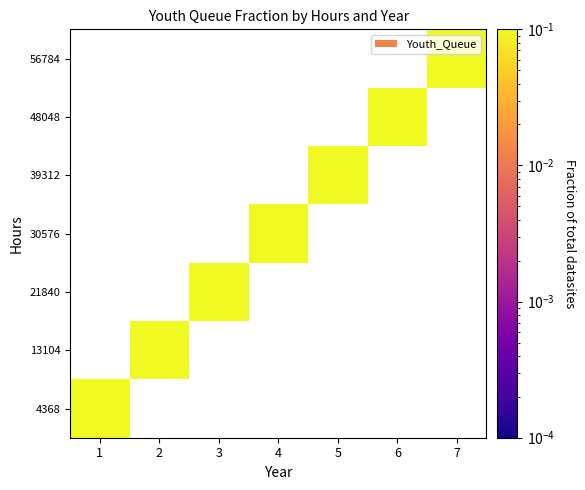

Which label corresponds to the smallest value in the chart?

7